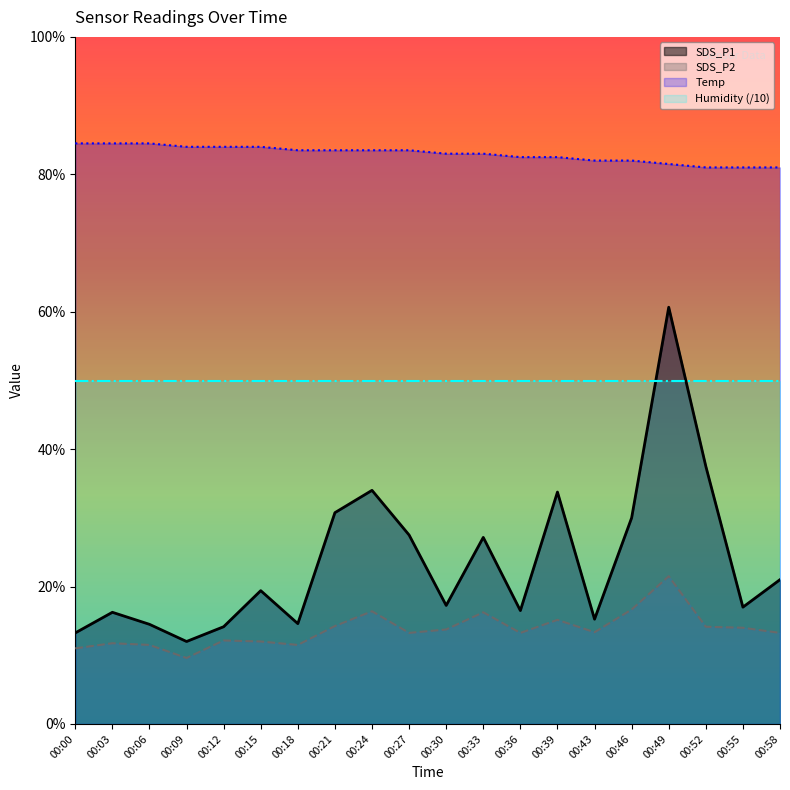

Where is the first local minimum for SDS_P2?

00:09